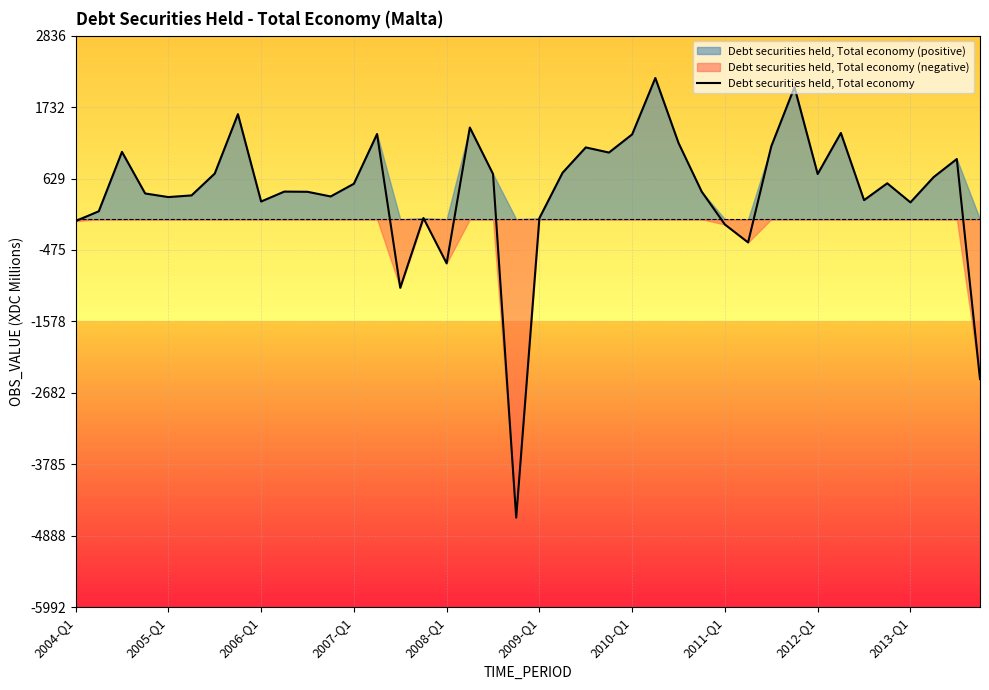

Reading left to right, list all the values displayed in this chart.

-30.1	123.0	1040.4	397.7	342.0	367.9	705.2	1622.5	273.5	426.8	423.8	351.6	547.8	1315.8	-1059.6	18.7	-681.9	1416.3	699.2	-4609.1	17.0	718.1	1109.1	1029.7	1310.5	2181.4	1177.4	425.5	-82.0	-358.6	1126.8	2040.5	698.6	1332.2	294.9	554.8	260.2	650.2	930.0	-2469.4